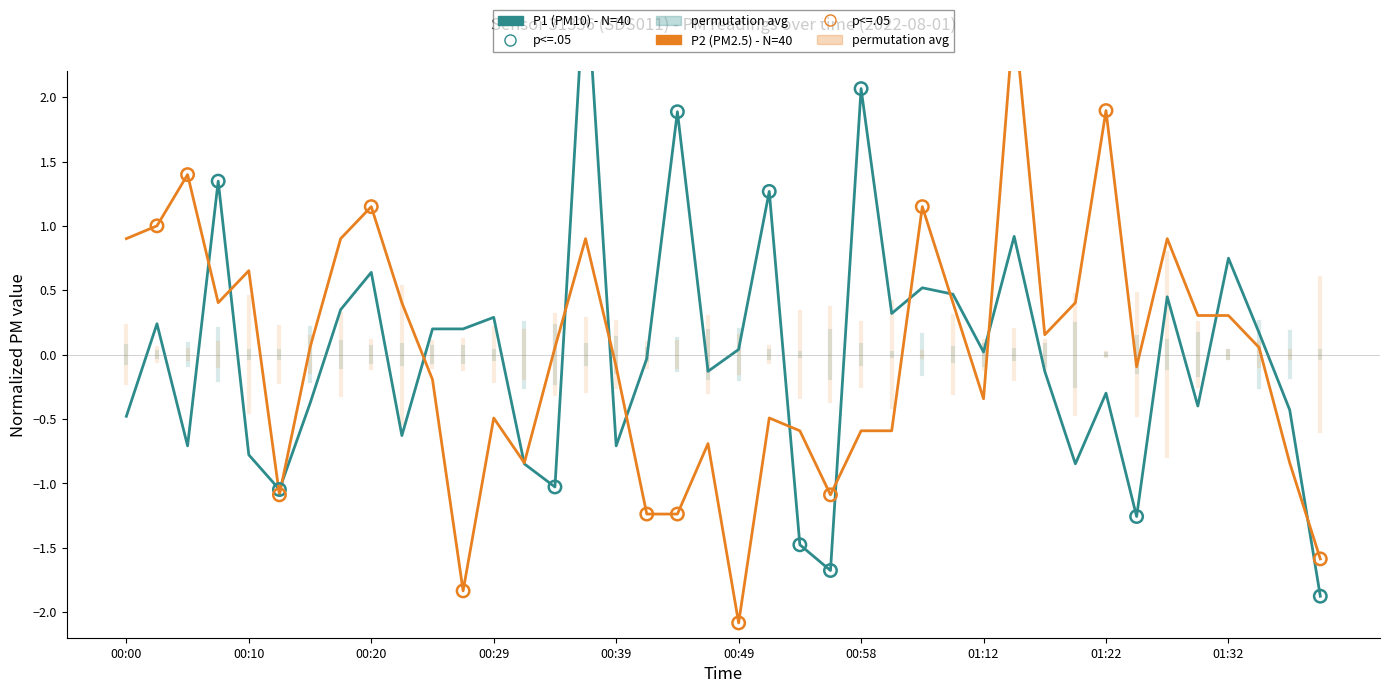

Which series contains the highest Y value?

P1